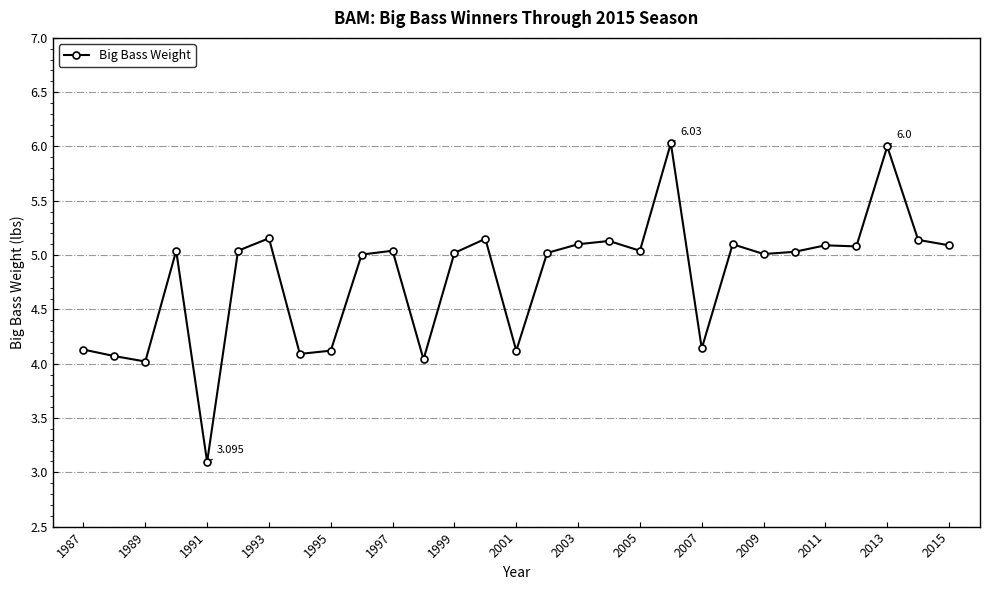

True or false: there are more than 0 points higher than both neighbors.

True